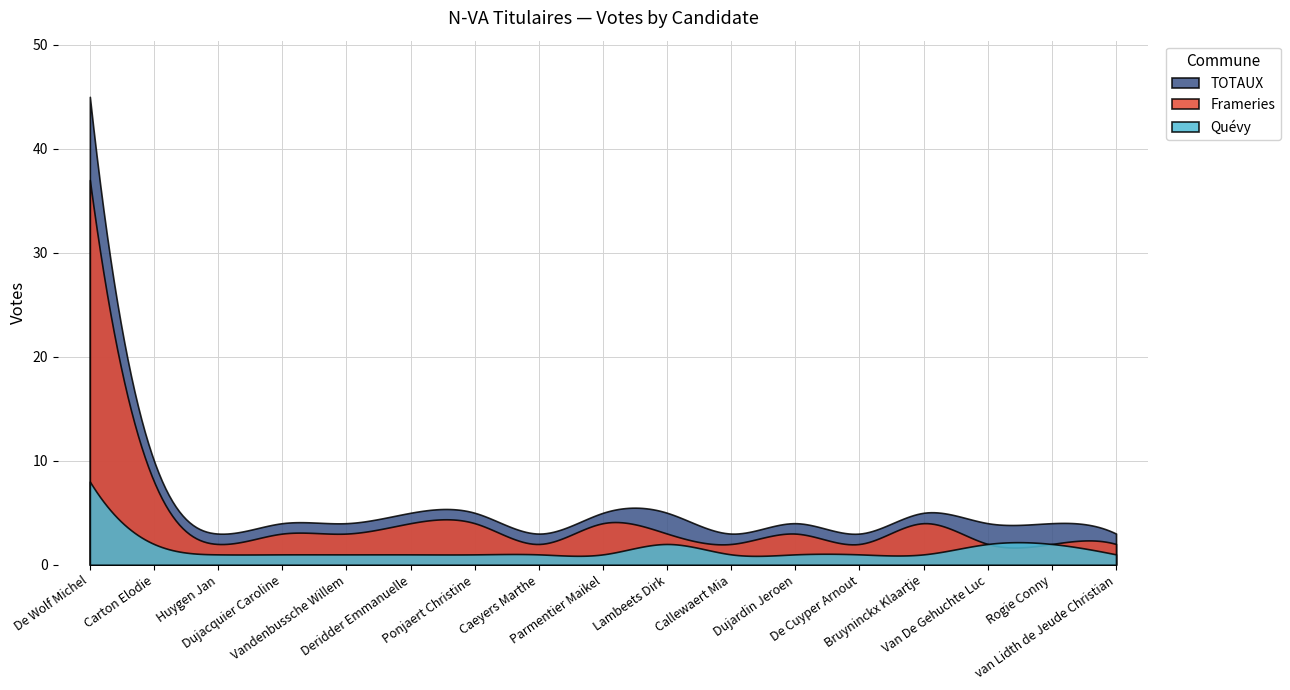

Where is the first local maximum for Frameries?

Parmentier Maikel